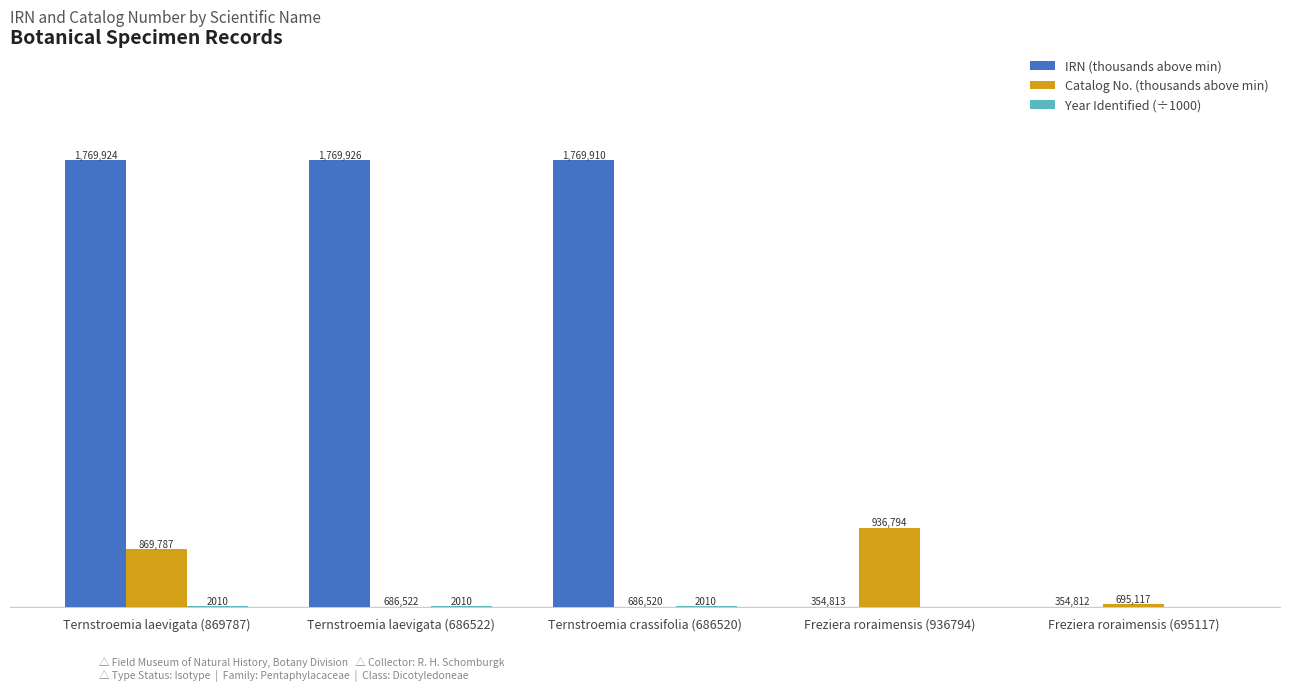

Between Ternstroemia laevigata (869787) and Ternstroemia laevigata (686522), which series saw the biggest shift?

Catalog No. (thousands above min)